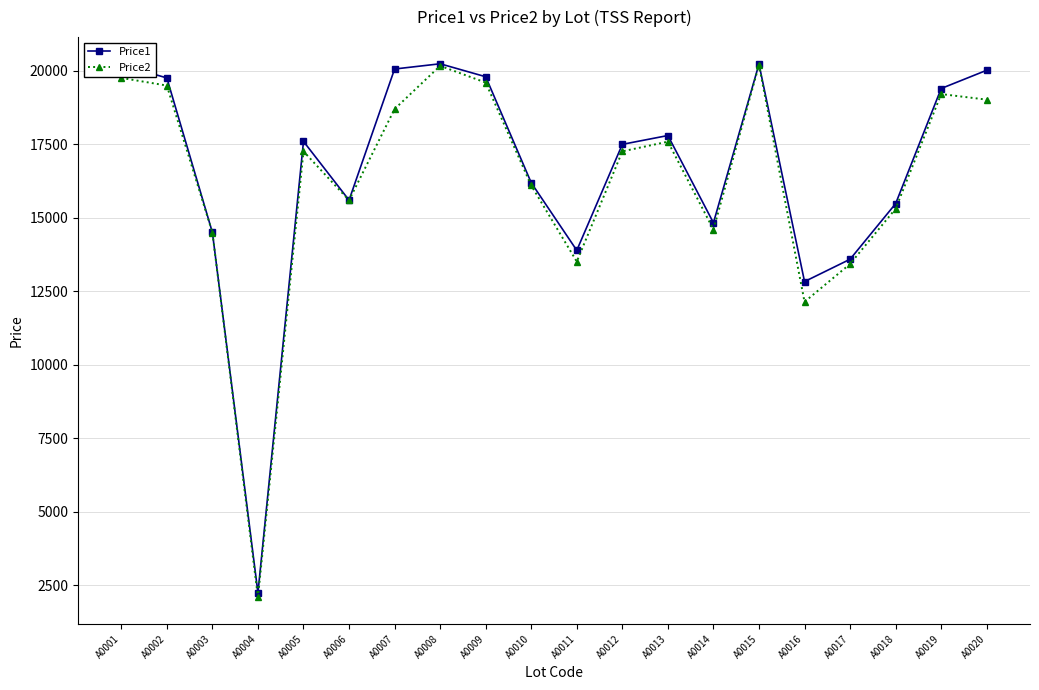

The Price1 series shows 12829 at A0016. True or false?

True